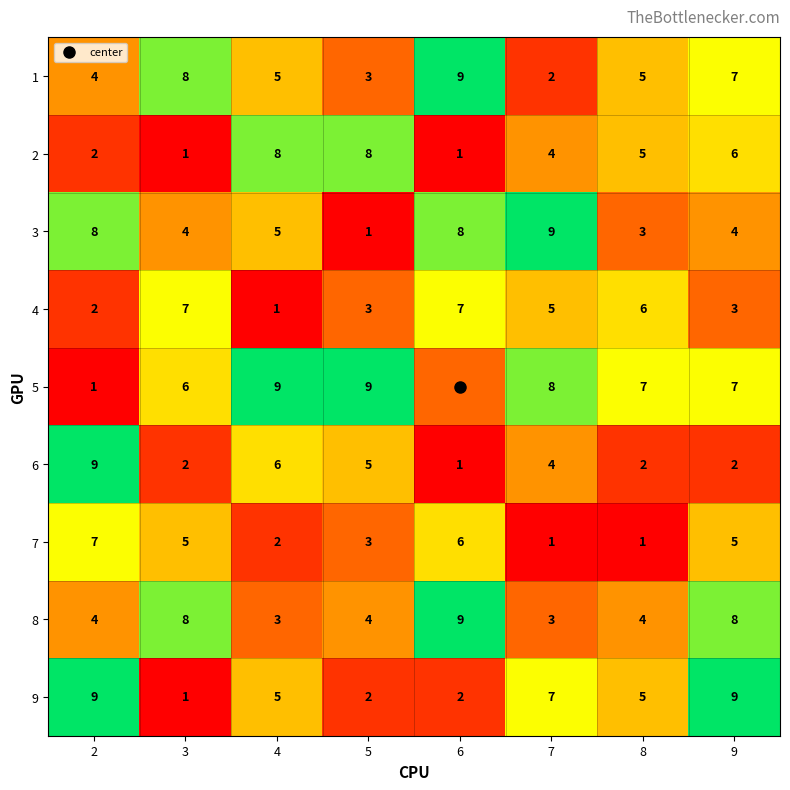

What is the spread (max minus min) of values at 3?

7